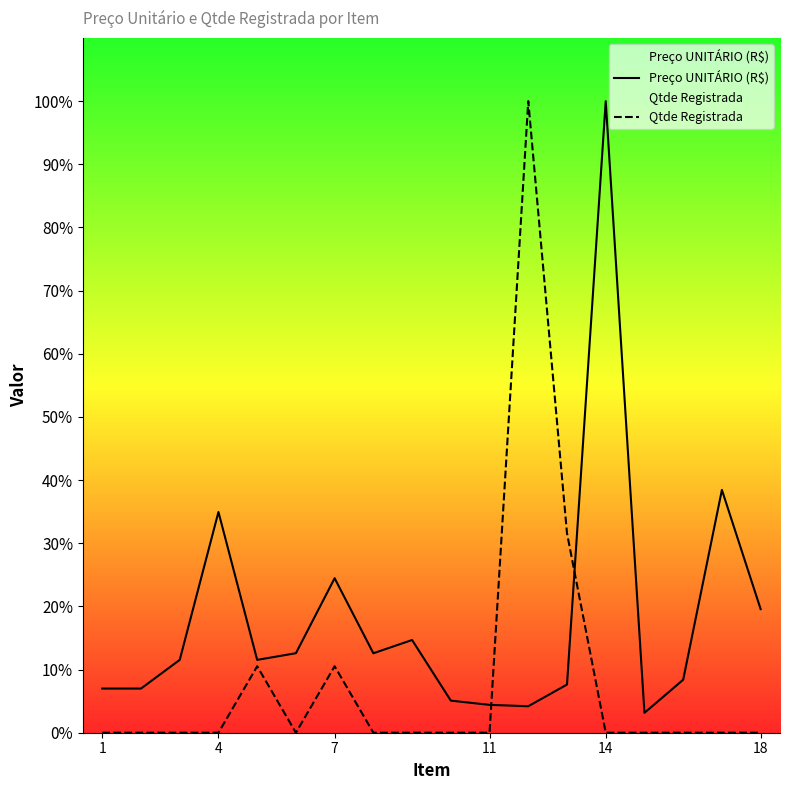

Is it true that Preço UNITÁRIO (R$) equals 1650 at 14?

True